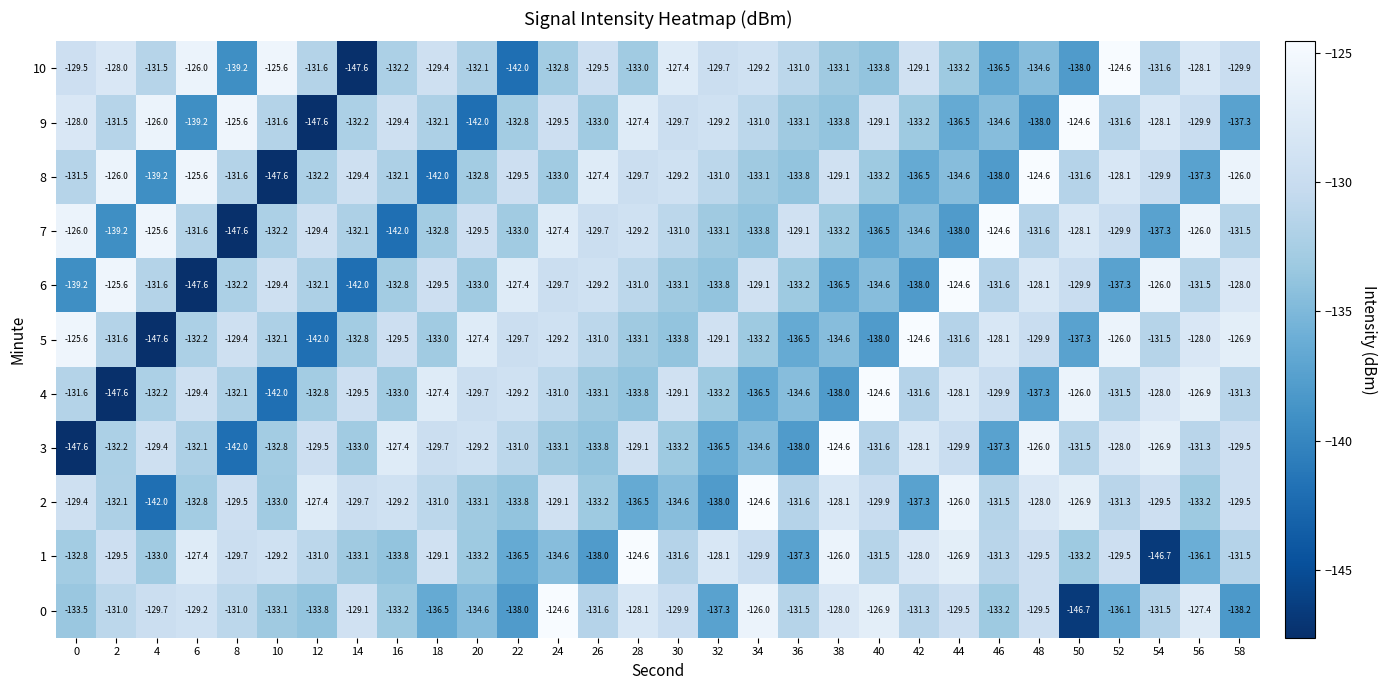

What is the minimum value shown in the chart?

-147.6